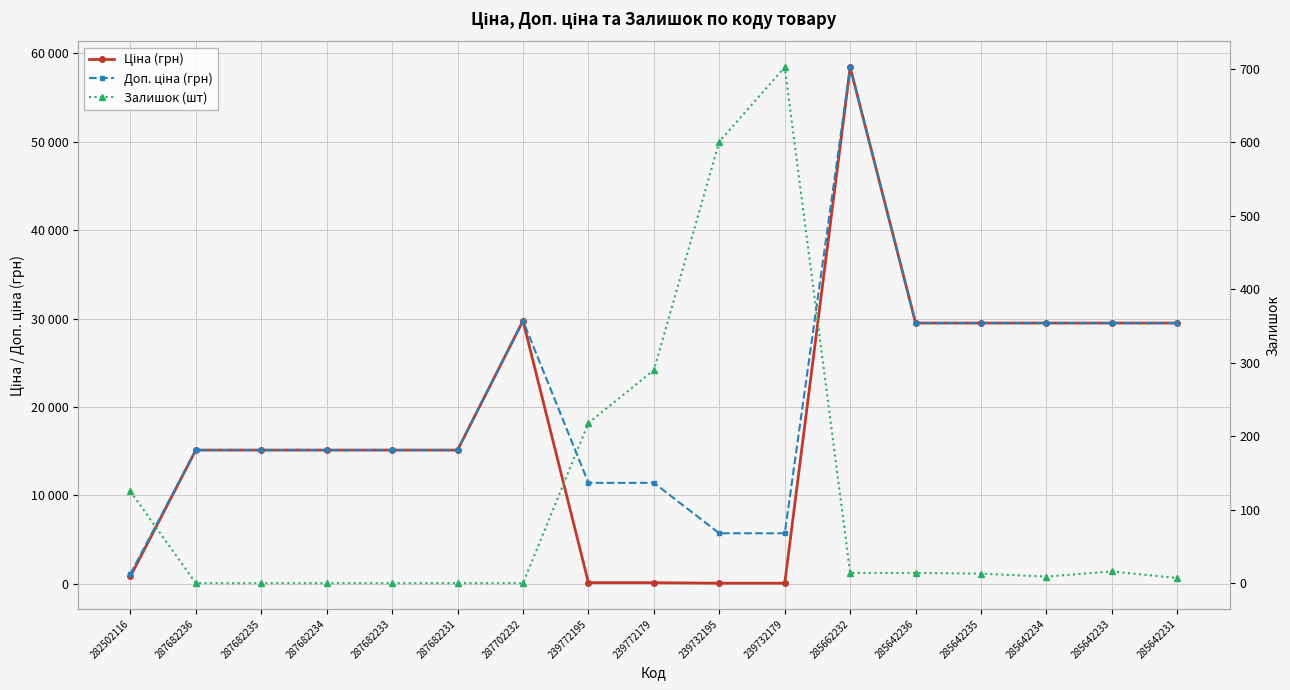

Which category has the lowest value in the Ціна (грн) series?

239732195